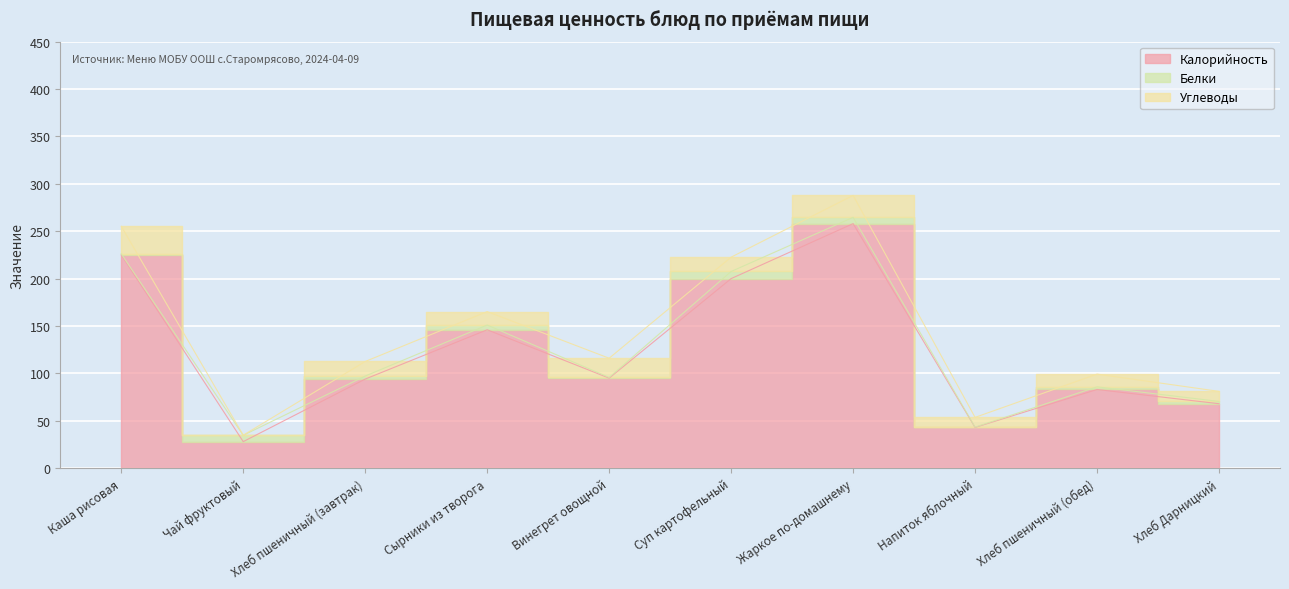

What is the label of the 3rd point from the right?

Напиток яблочный